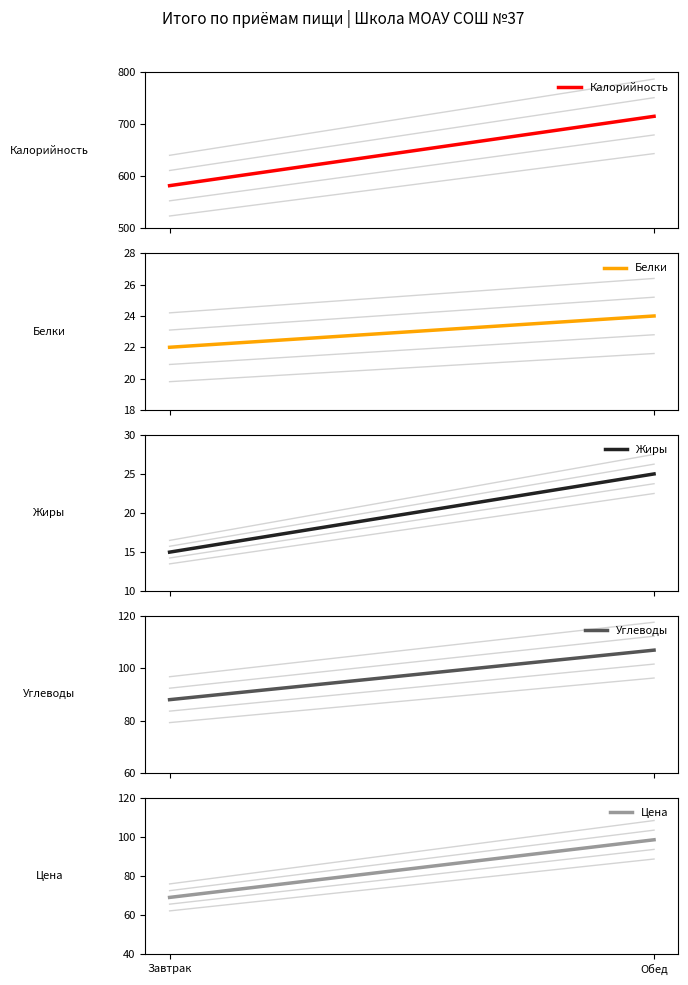

Count the Жиры values in the range 15 to 25.

2